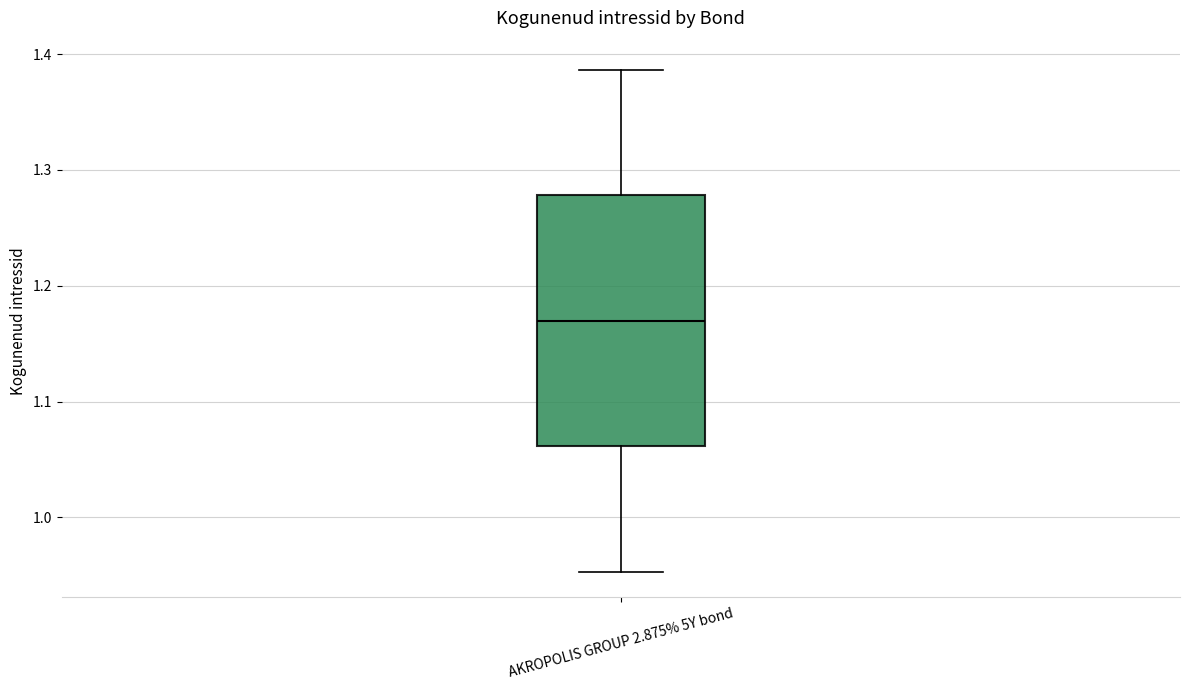

Read this box plot against the y-axis: the position of the median line, the range covered by the box, and the ends of both whiskers. The values are not printed on the chart, so give them approximately, as read against the axis.

median 1.17, box 1.06 to 1.28, whiskers 0.95 to 1.39